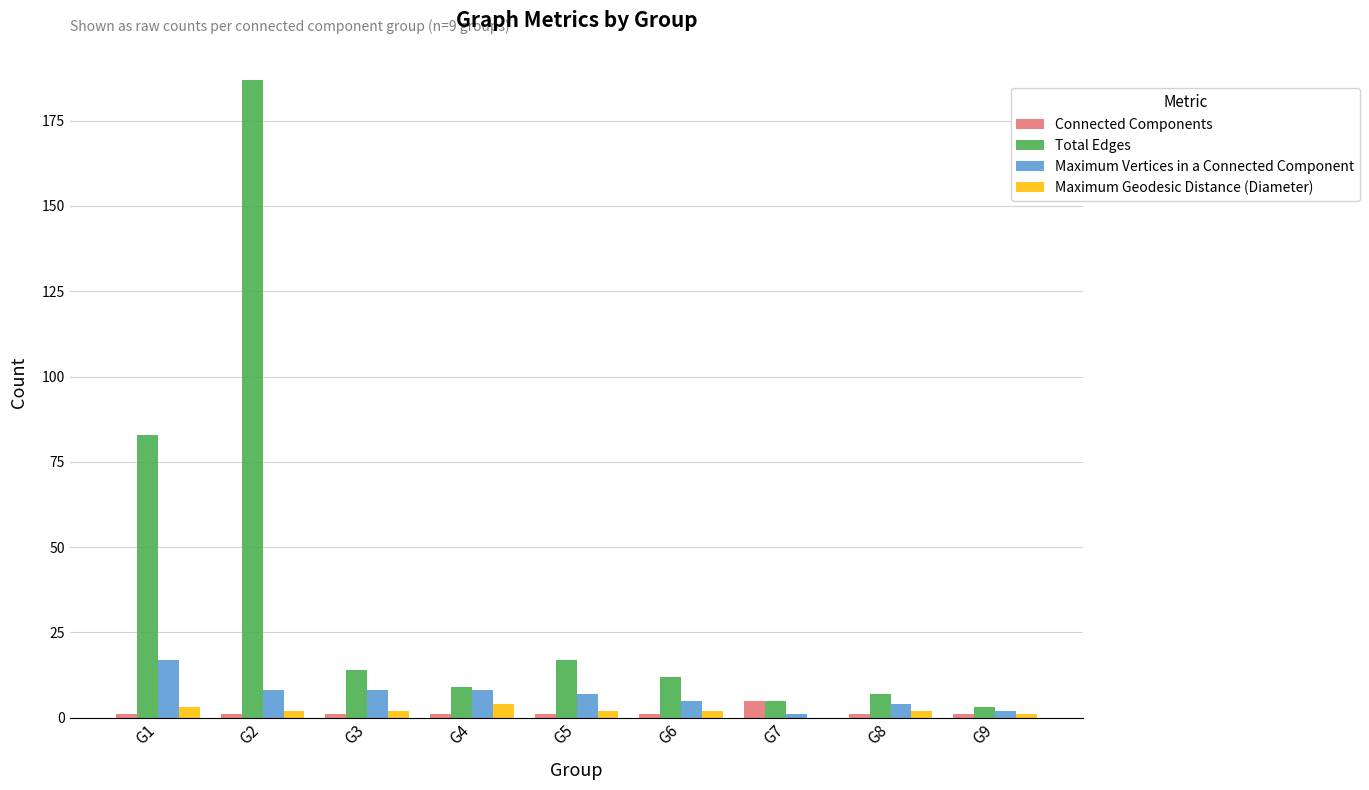

At which label is Total Edges closest to 95?

G1